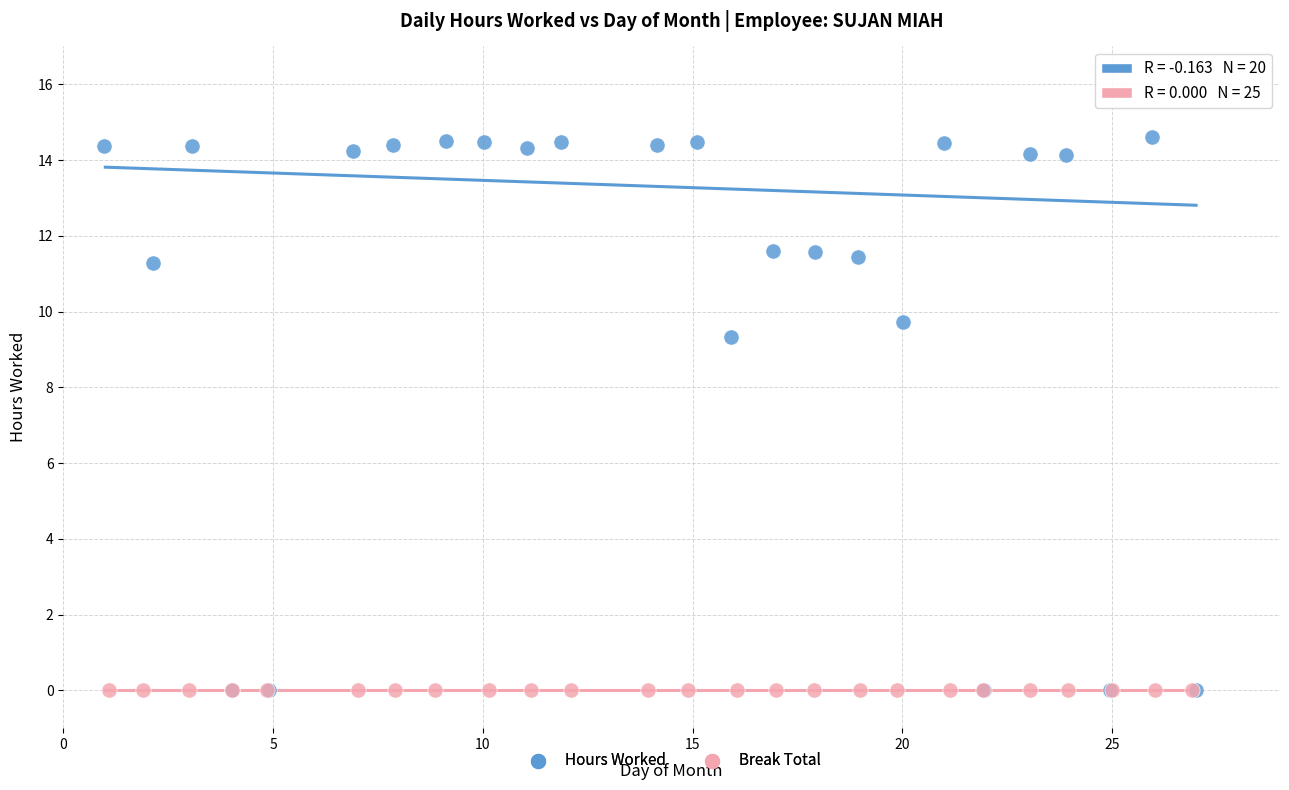

Which series contains the highest Y value?

Hours Worked